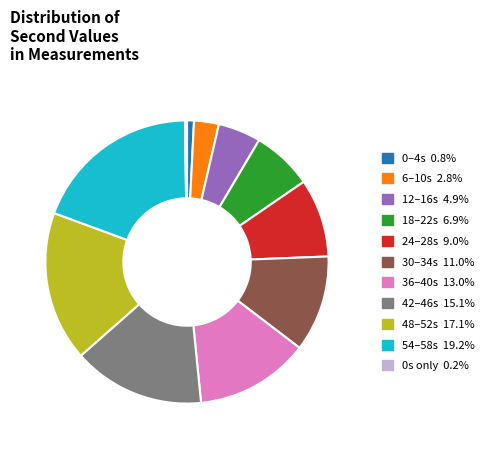

Does any single category account for the majority?

No